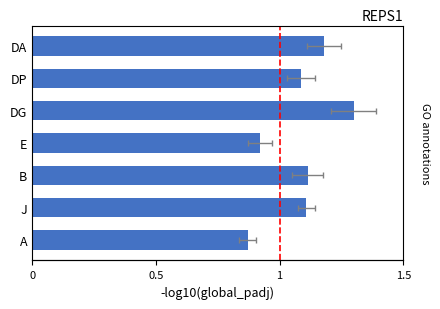

Approximately how many times larger is the value at DA compared to B?

1.1